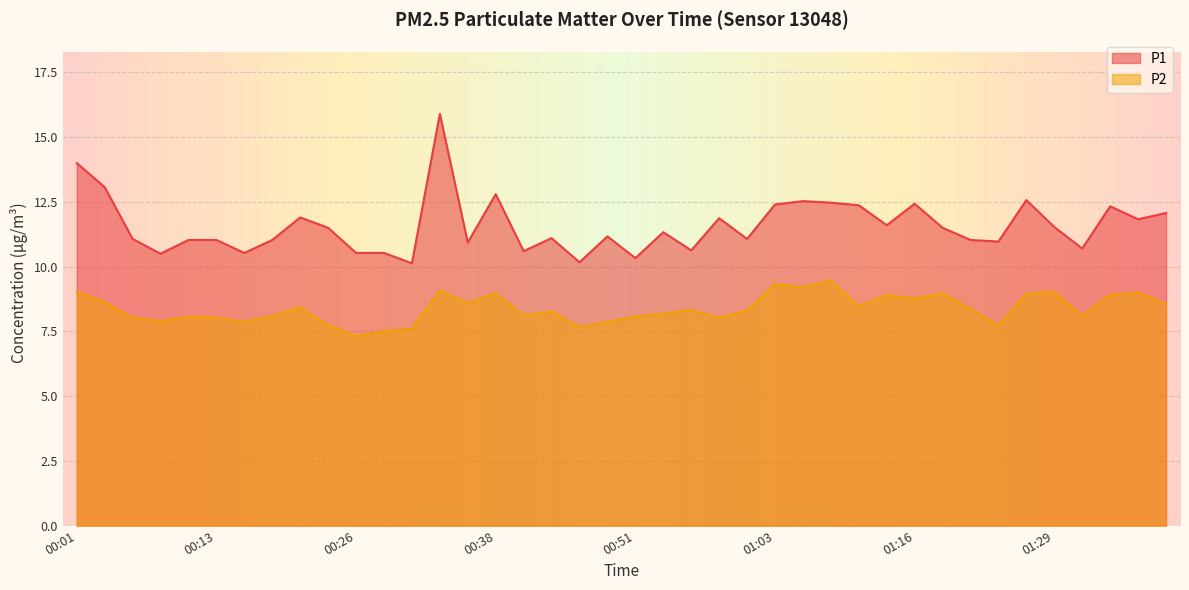

What is the spread (max minus min) of values at 00:08?

2.6